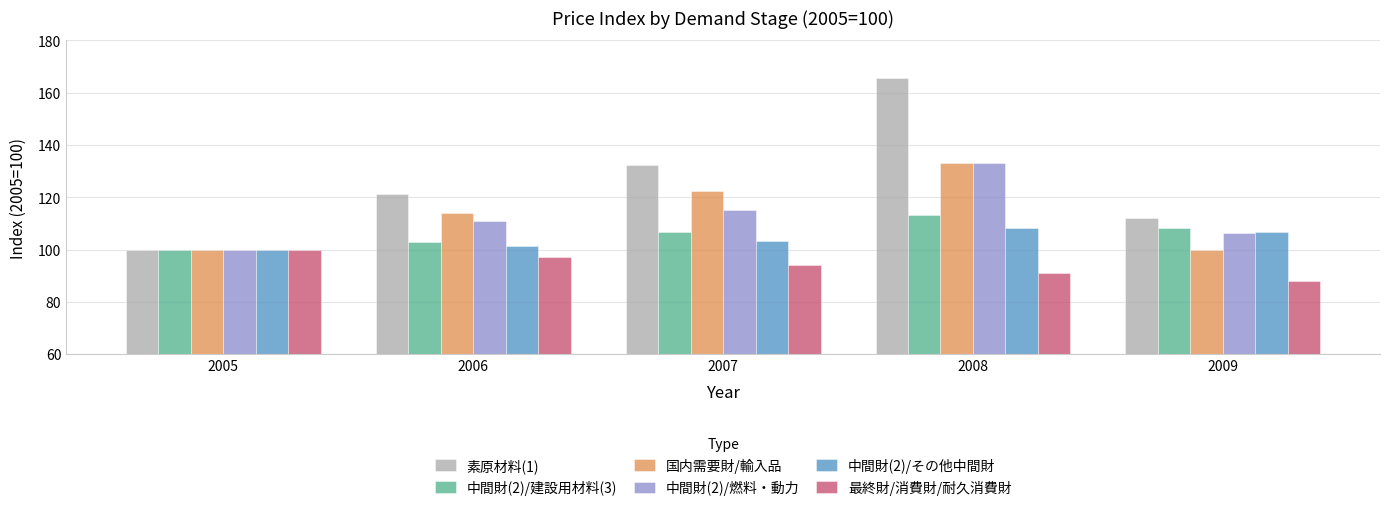

Where does the 中間財(2)/建設用材料(3) series first go above 106?

2007